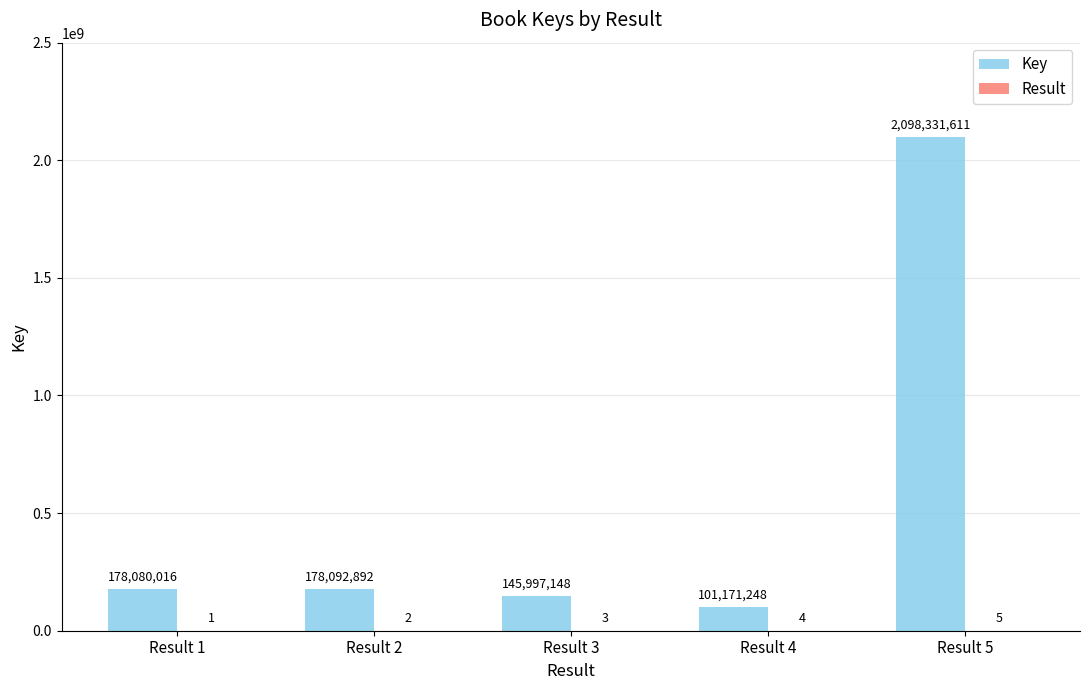

Which series has the largest total across all categories?

Key